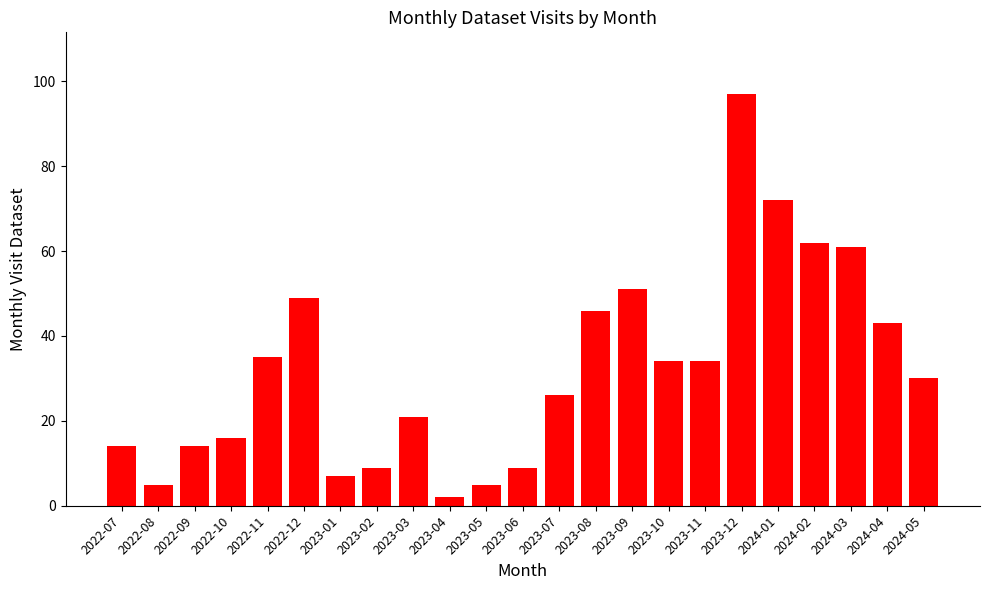

What is the average value?

32